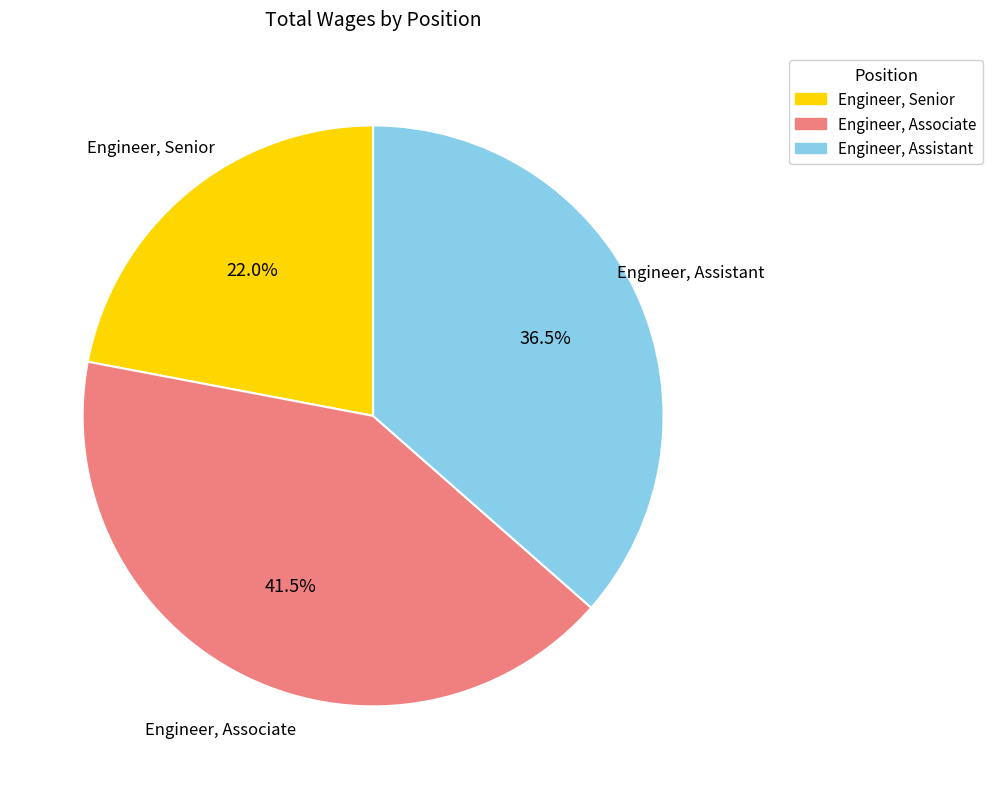

Is Engineer, Associate the majority of the pie?

No